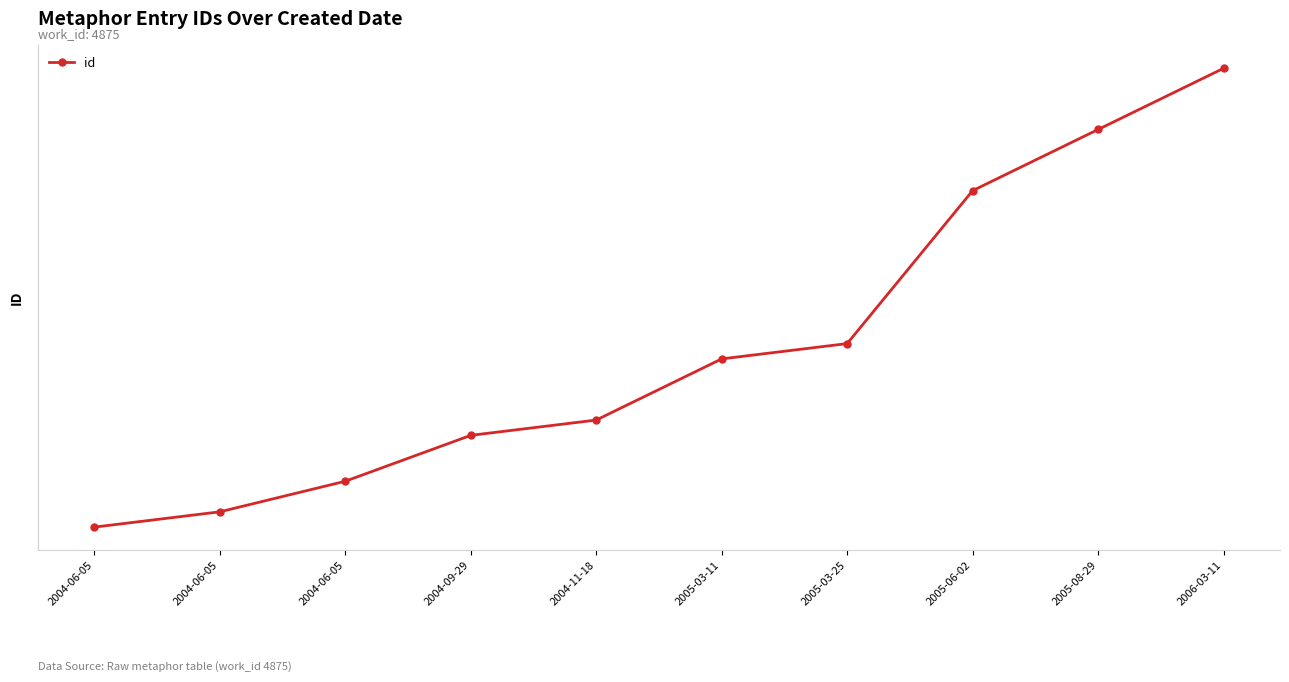

Rank the categories by value from highest to lowest.

2006-03-11, 2005-08-29, 2005-06-02, 2005-03-25, 2005-03-11, 2004-11-18, 2004-09-29, 2004-06-05, 2004-06-05, 2004-06-05